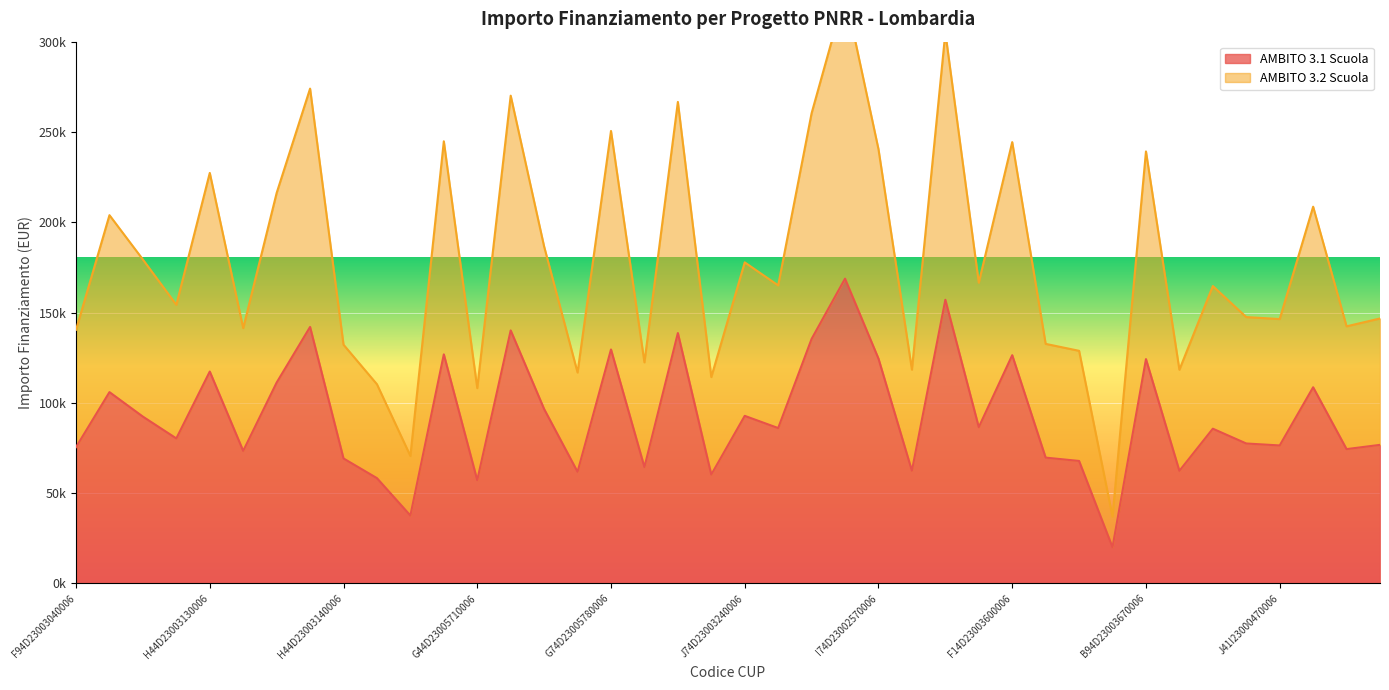

What are all the series names shown in the legend?

AMBITO 3.1 Scuola, AMBITO 3.2 Scuola